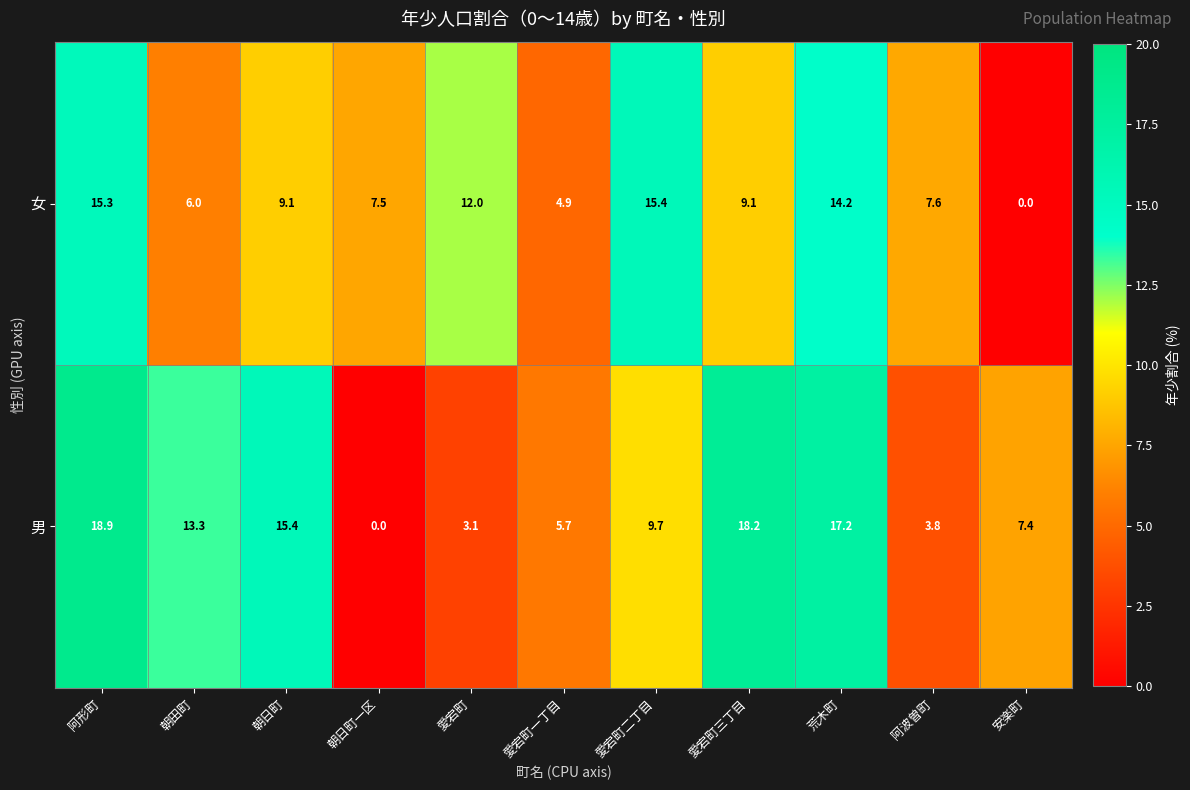

The value of 女 at 阿形町 is 15.3. True or false?

True